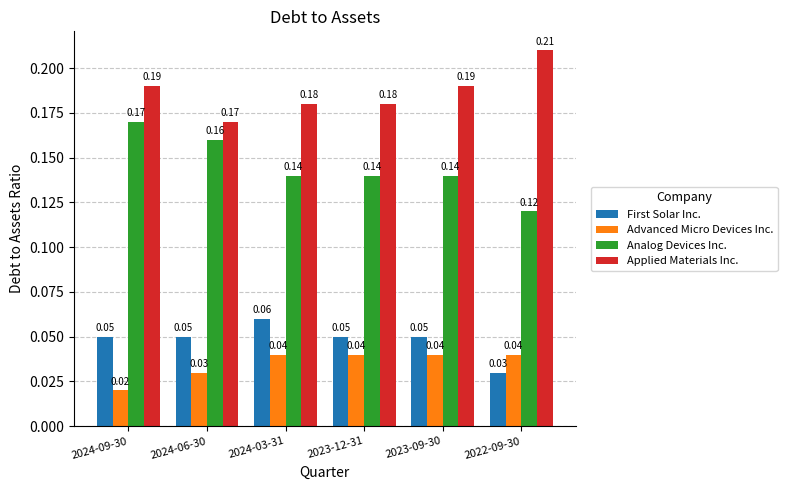

Which category has the highest value in the First Solar Inc. series?

2024-03-31